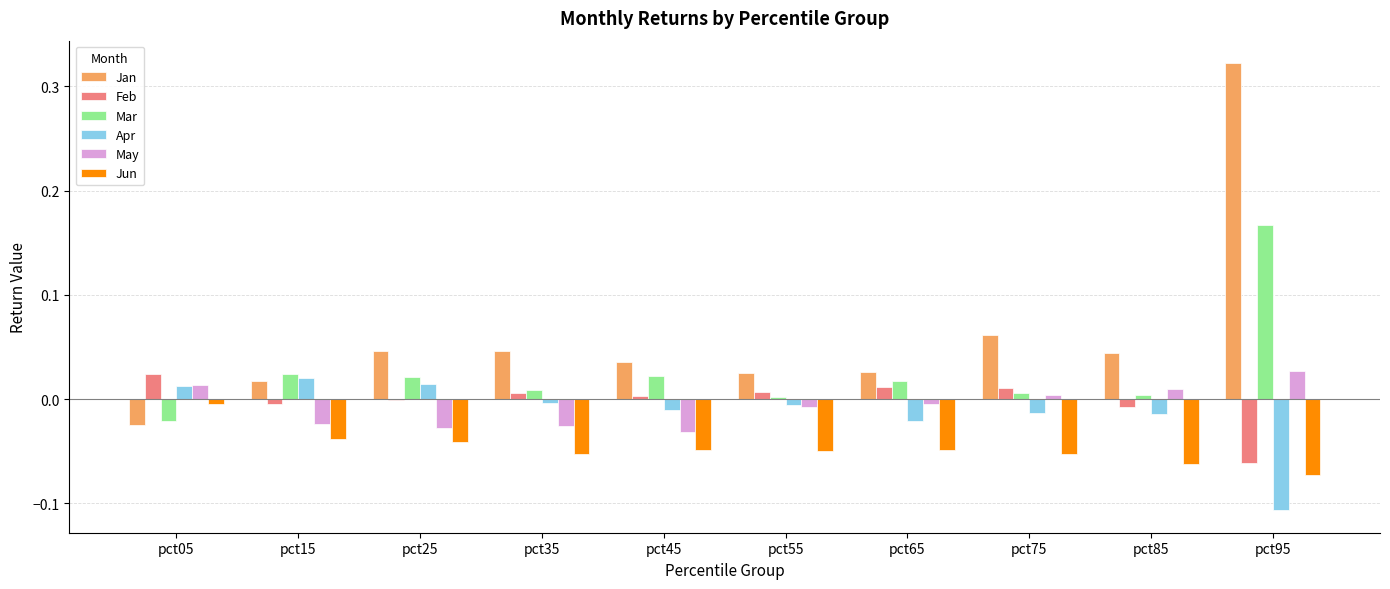

At which label is Jun closest to 0?

pct05